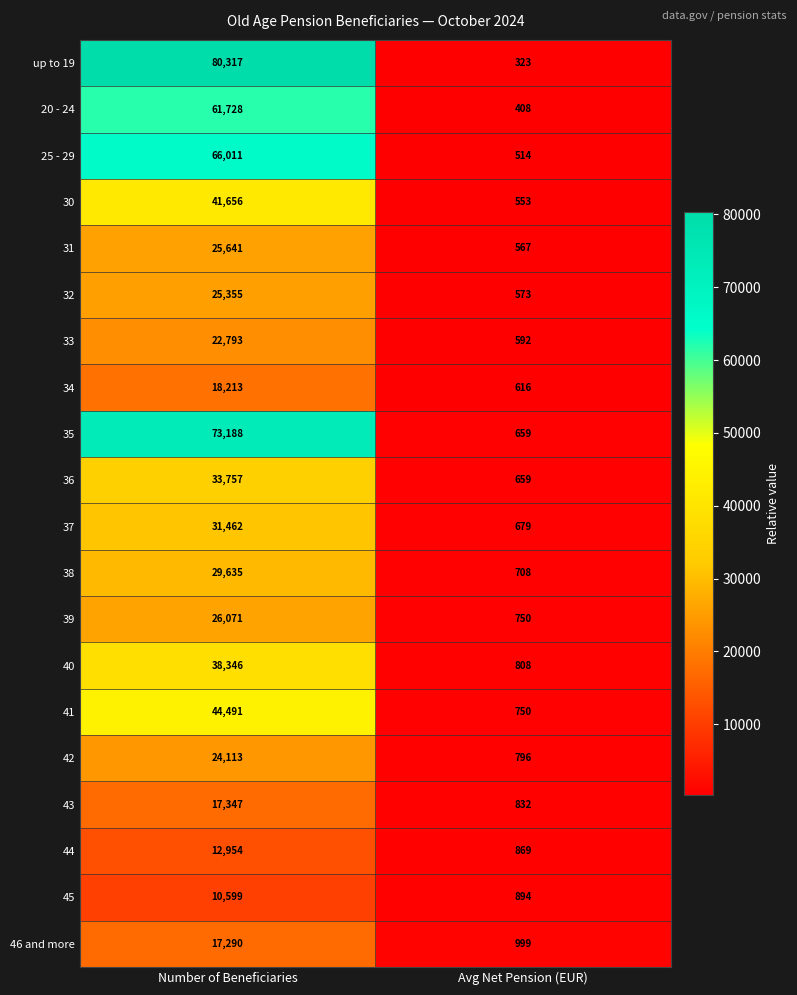

Is the value of 34 at Number of Beneficiaries greater than the value of 31 at Number of Beneficiaries?

No